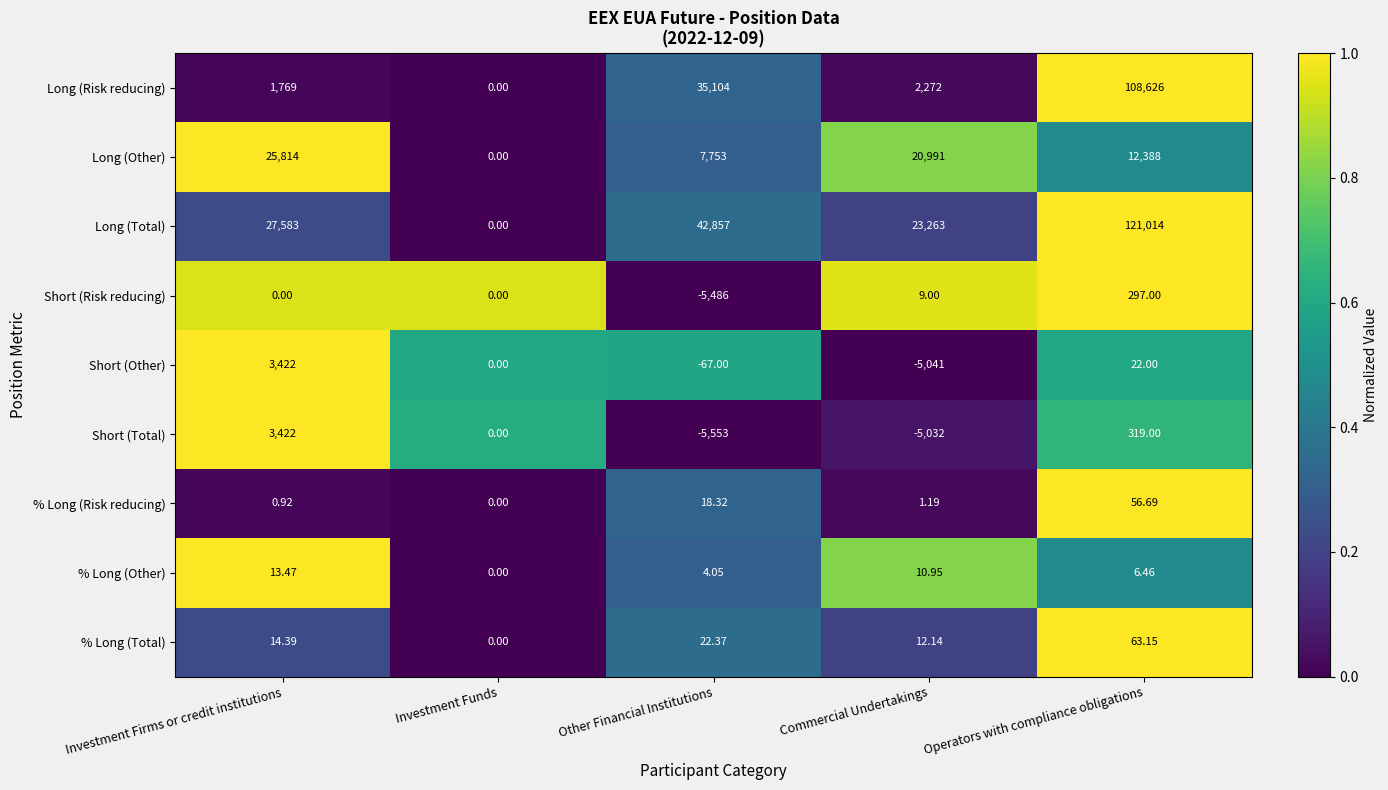

At which label does % Long (Other) reach its minimum?

Investment Funds